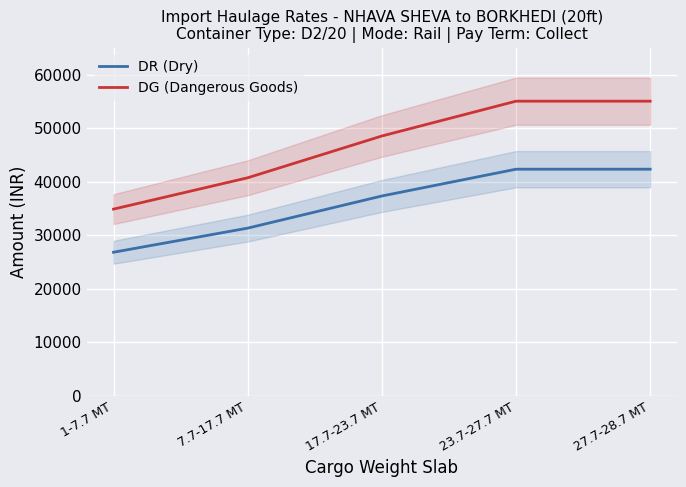

True or false: DG (Dangerous Goods) and DR (Dry) cross at least once.

False